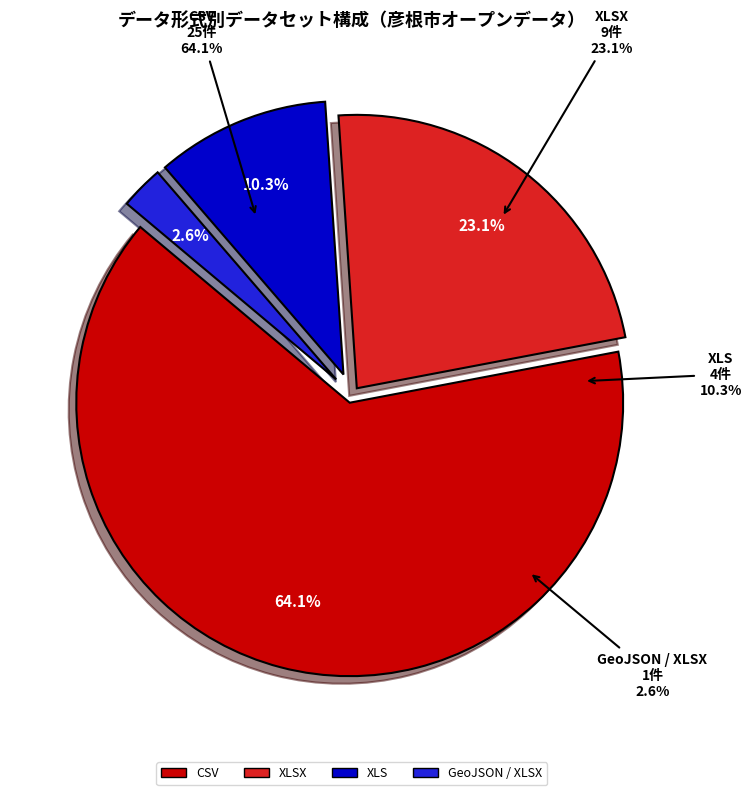

What is the change in value from CSV to XLSX?

-16